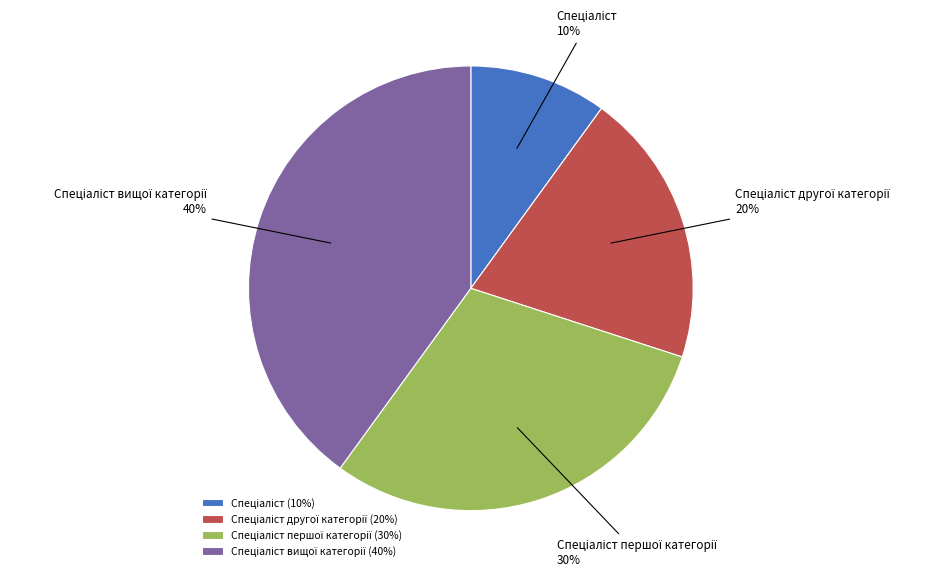

To the nearest percent, what is the average slice percentage?

25%